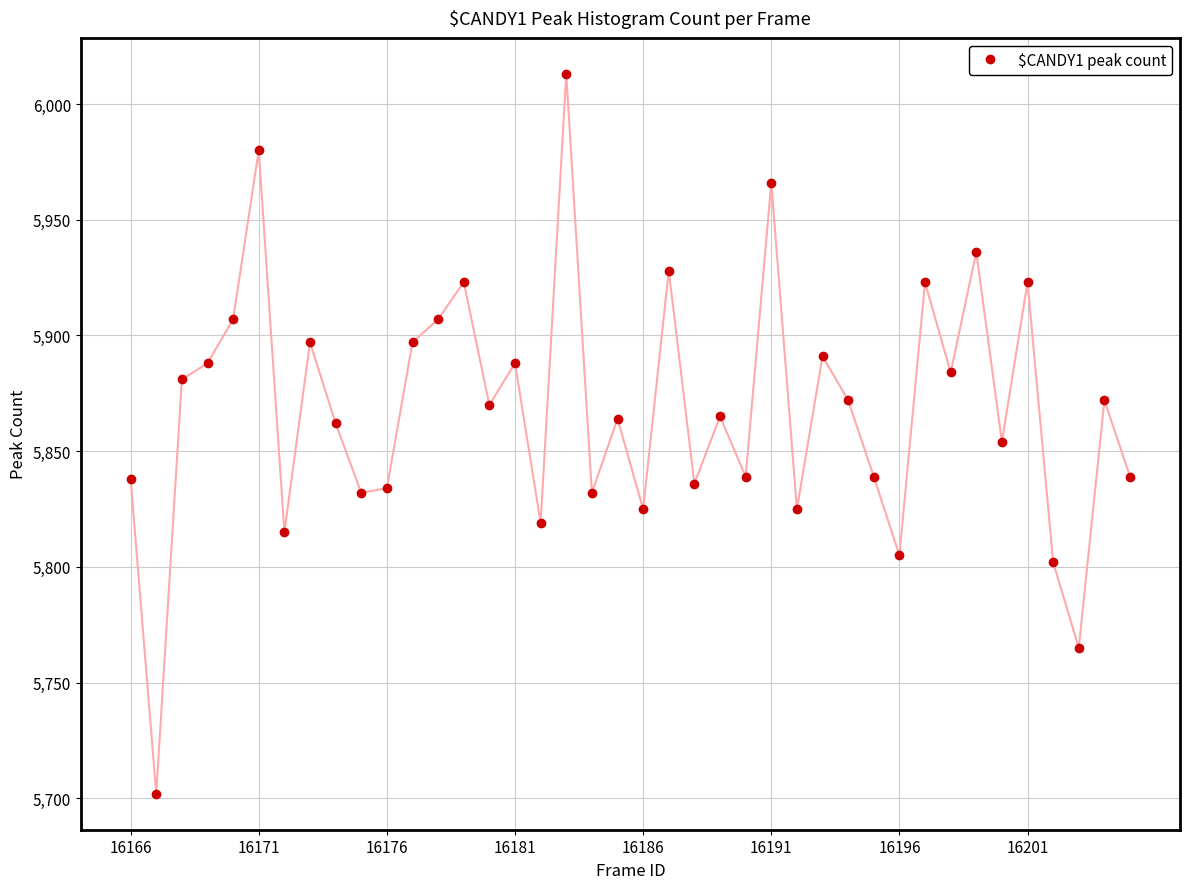

What is the value of the 36th point from the left?

5923